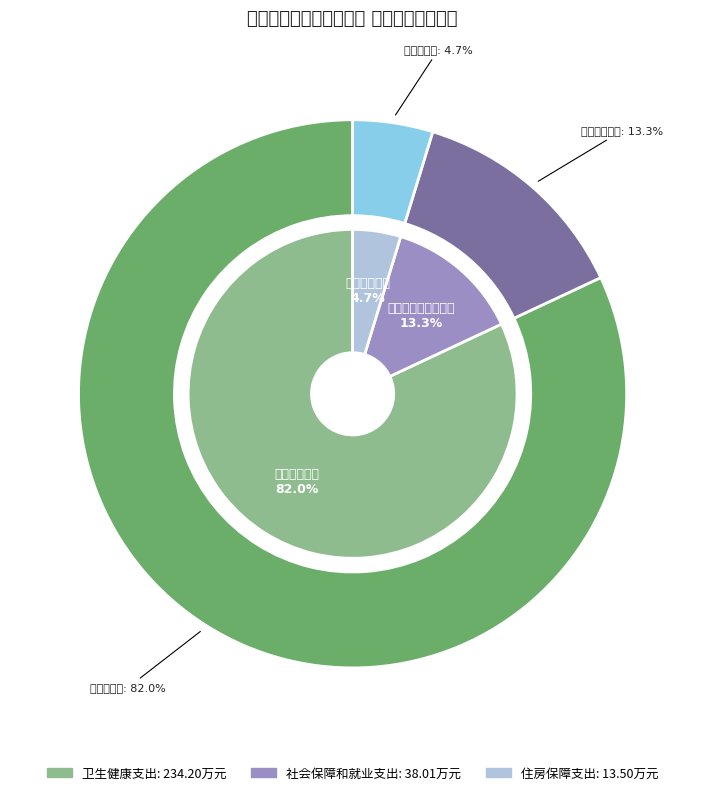

What percentage is the 住房保障支出 slice, to the nearest percent?

5%